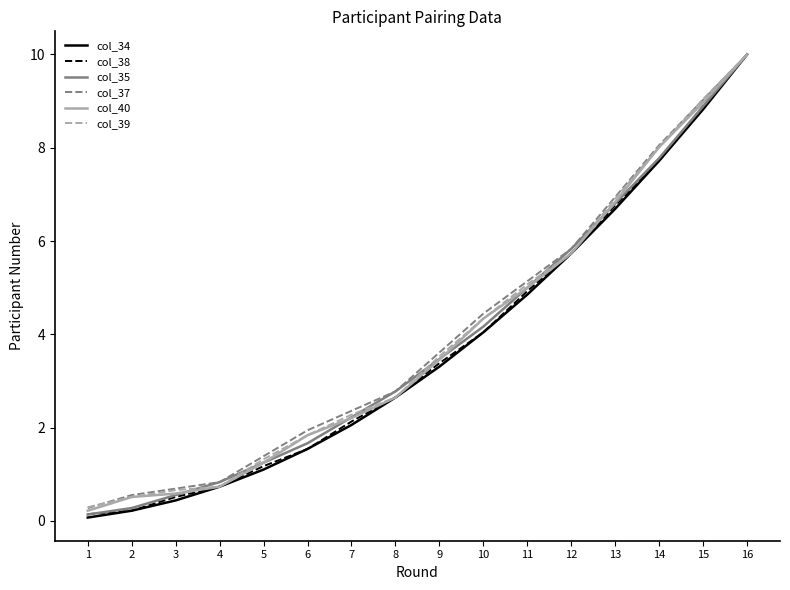

Rank the series by their average value, from lowest to highest.

col_34, col_38, col_35, col_40, col_39, col_37